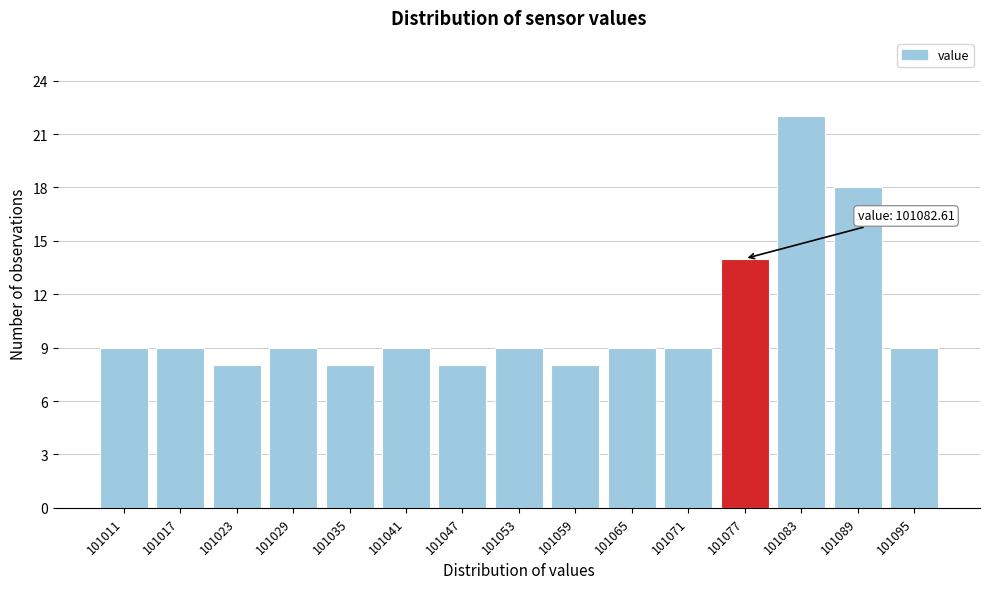

Reading left to right, extract all data points from this chart.

101011=9	101017=9	101023=8	101029=9	101035=8	101041=9	101047=8	101053=9	101059=8	101065=9	101071=9	101077=14	101083=22	101089=18	101095=9